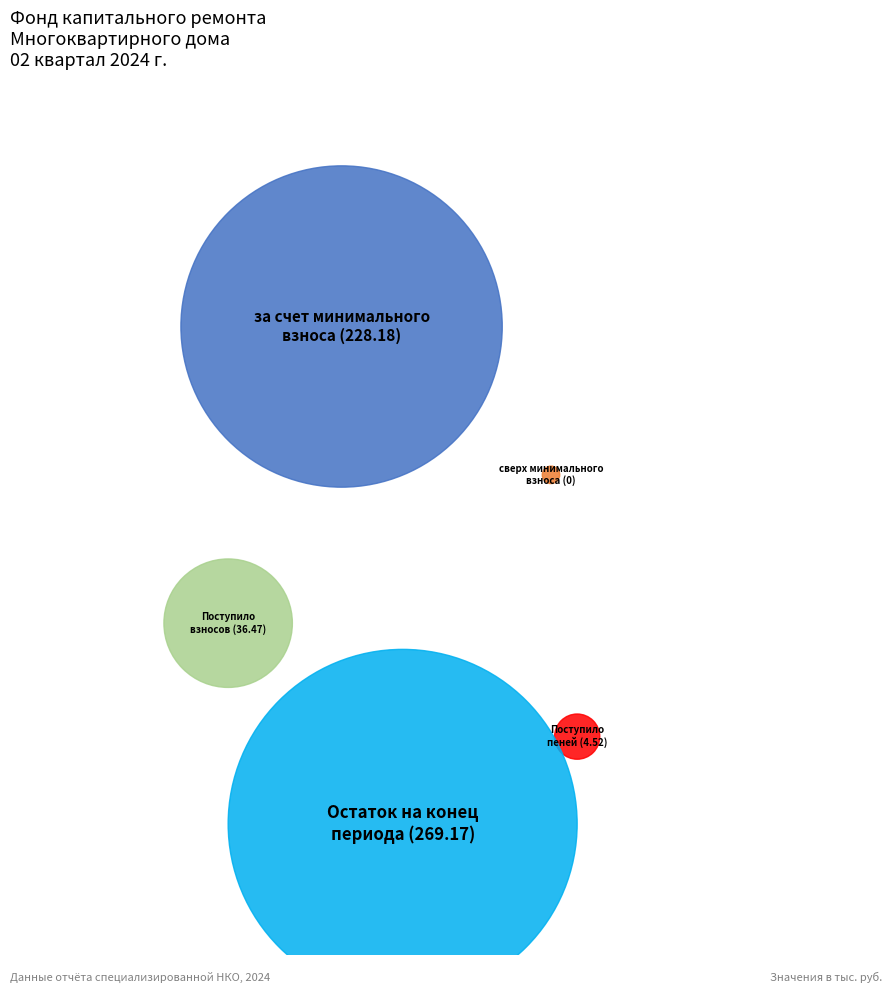

Which slice is the largest?

Остаток на конец периода